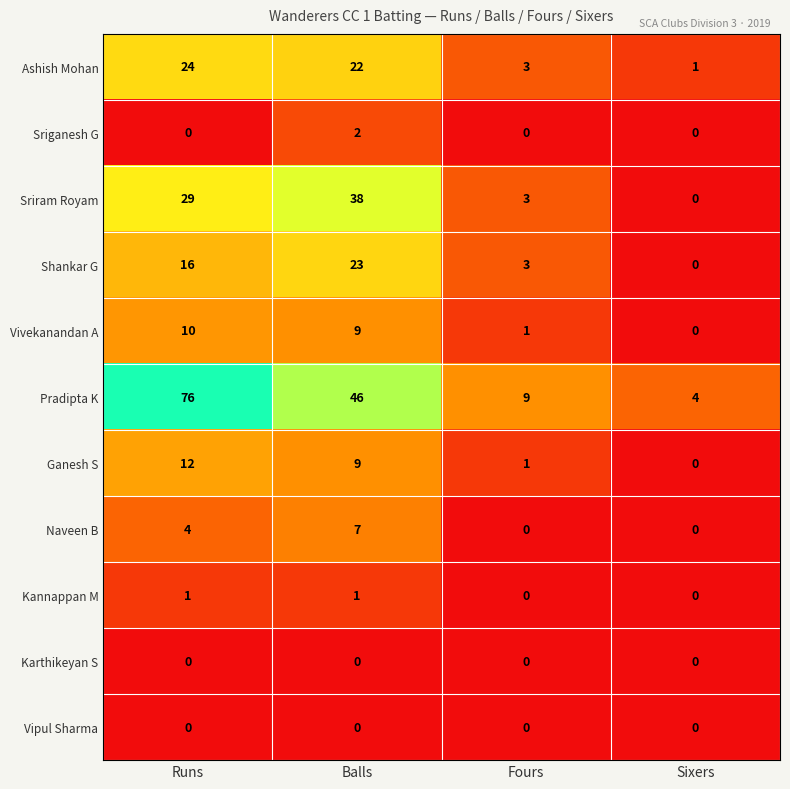

What is the difference between the second highest and second lowest values in the Ganesh S series?

8